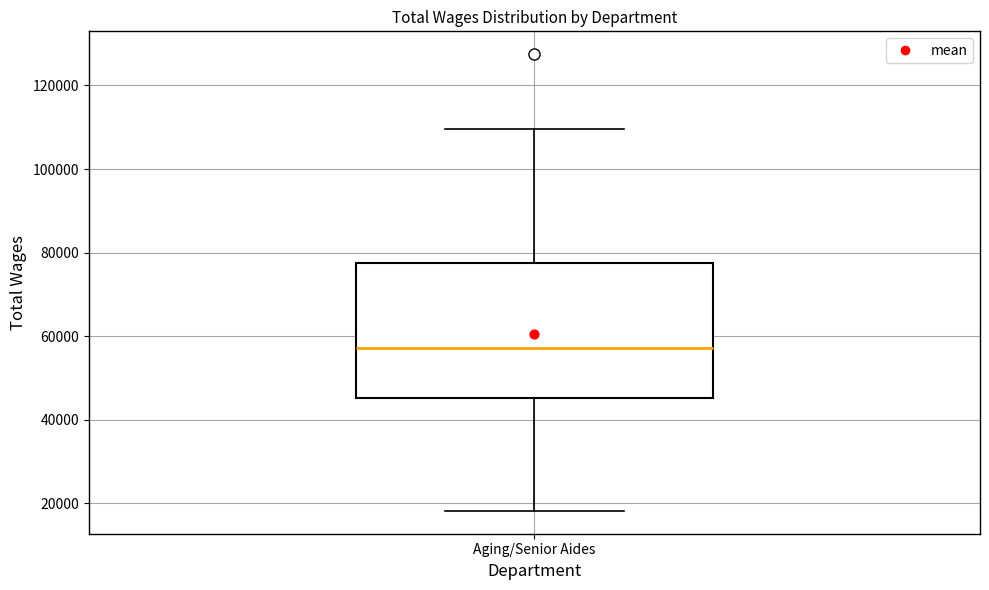

Where is the lower edge of the box for Aging/Senior Aides on the y-axis? The values are not printed on the chart, so give them approximately, as read against the axis.

46000